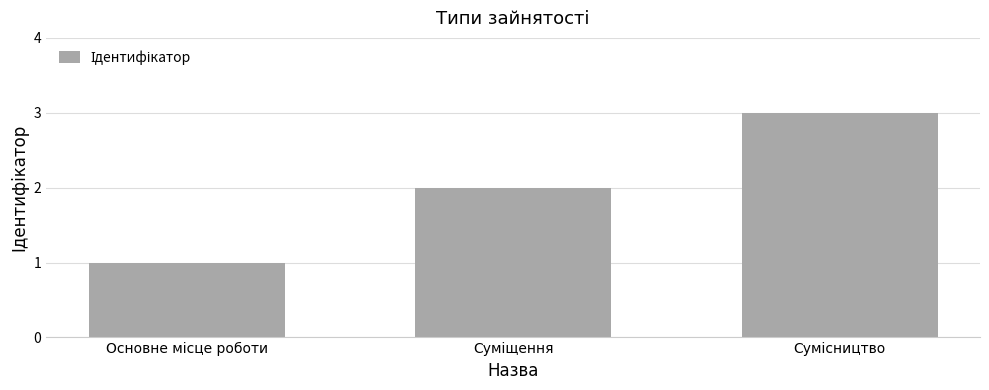

What is the sum of all values?

6